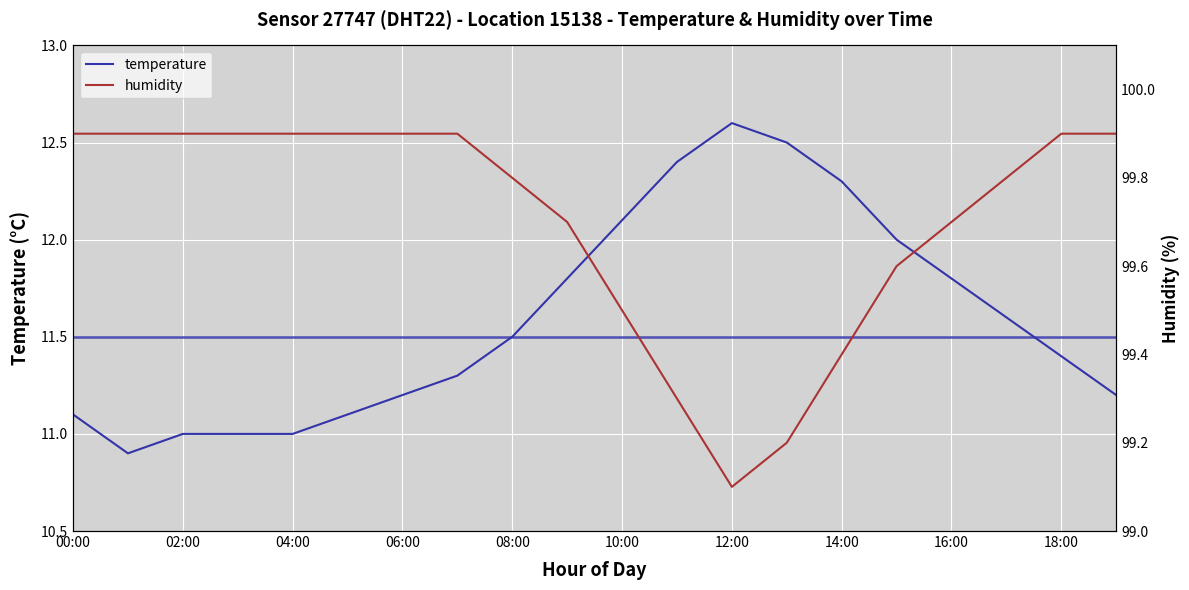

True or false: temperature and humidity cross at least once.

False